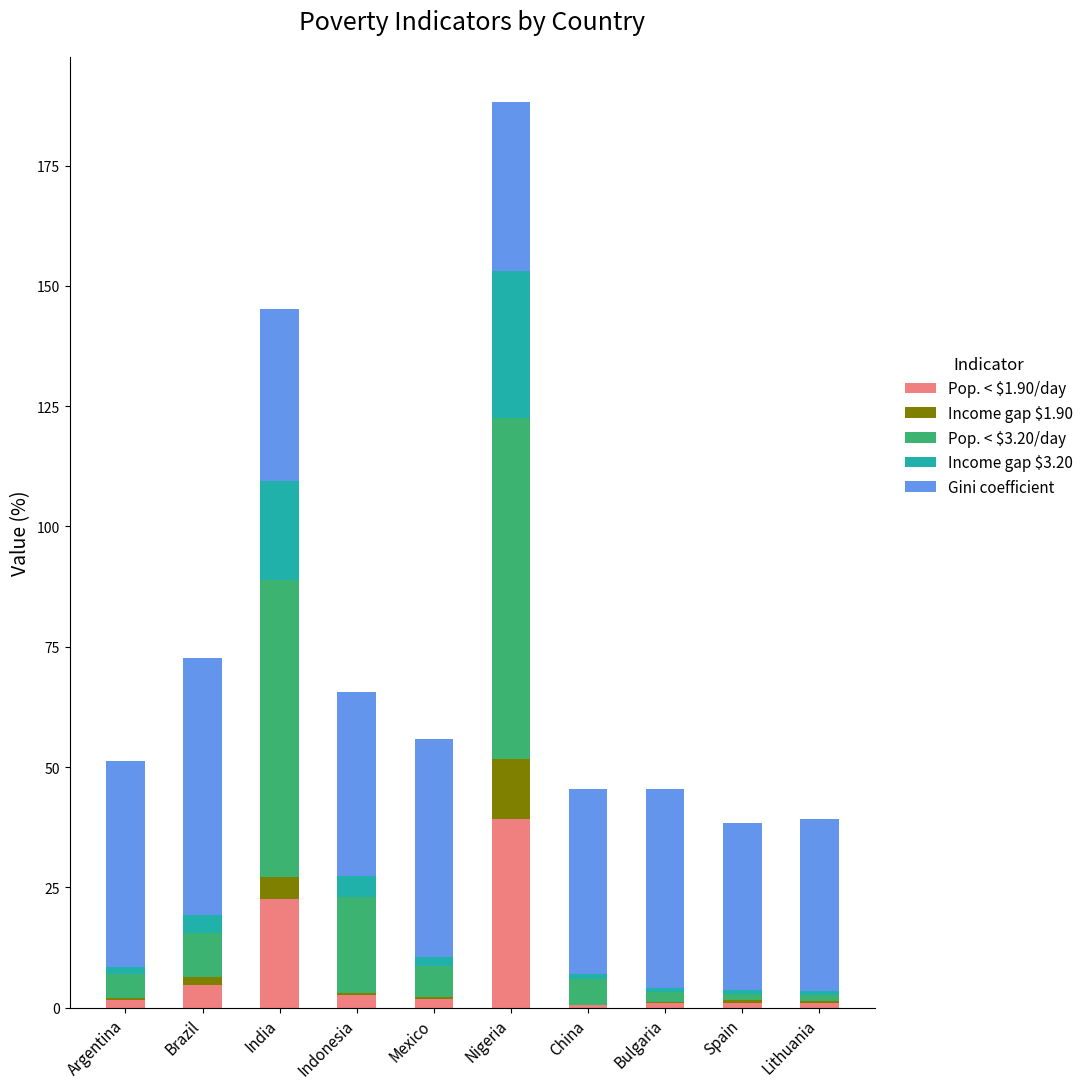

At which label does Pop. < $1.90/day reach its peak?

Nigeria